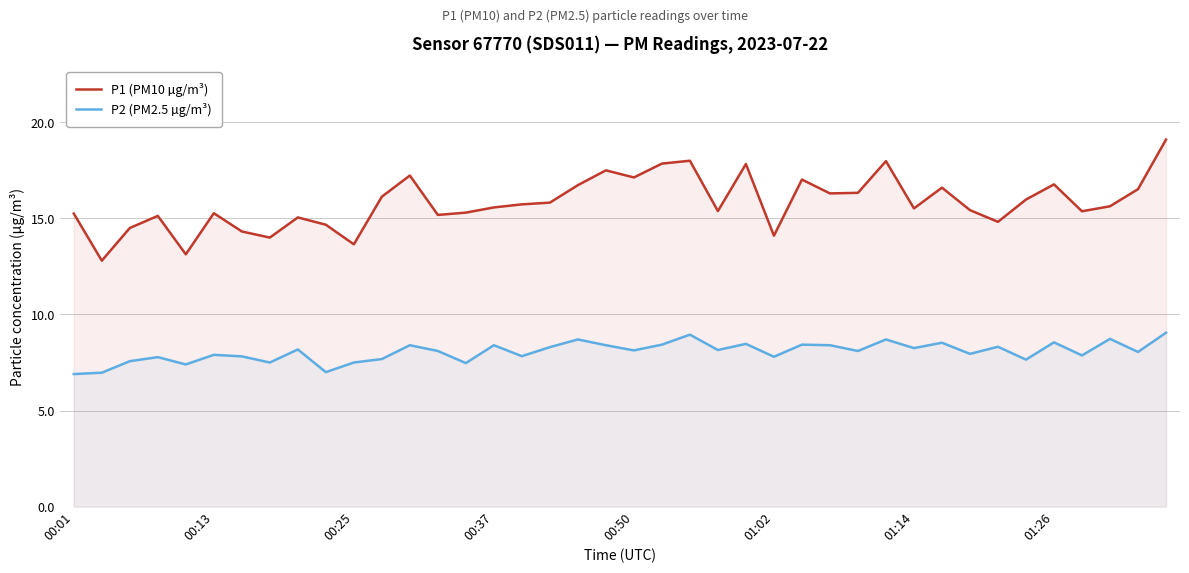

At which label is P1 (PM10 µg/m³) closest to 15?

8